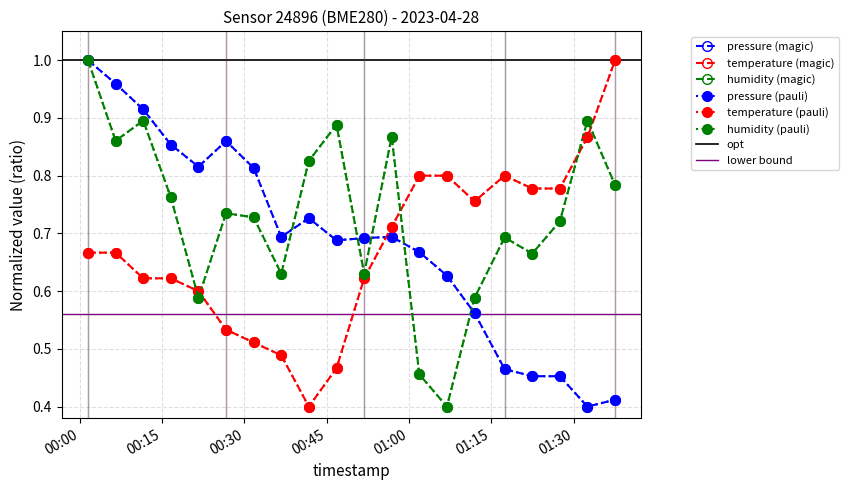

What is the label of the 4th point from the right?

2023-04-28T01:22:27